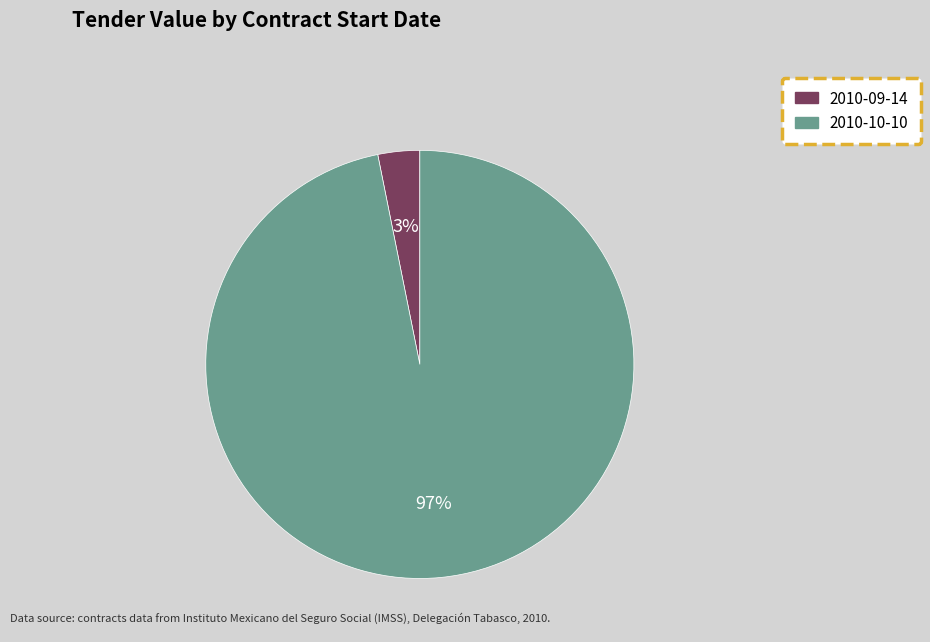

Is the sum of 2010-10-10 and 2010-09-14 greater than half?

Yes